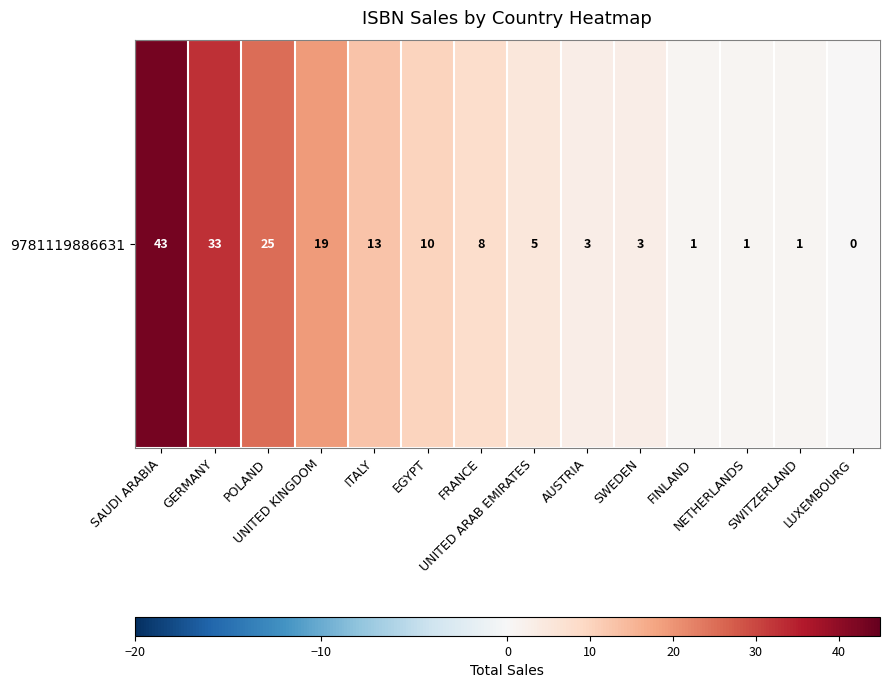

What is the sum of all values?

165